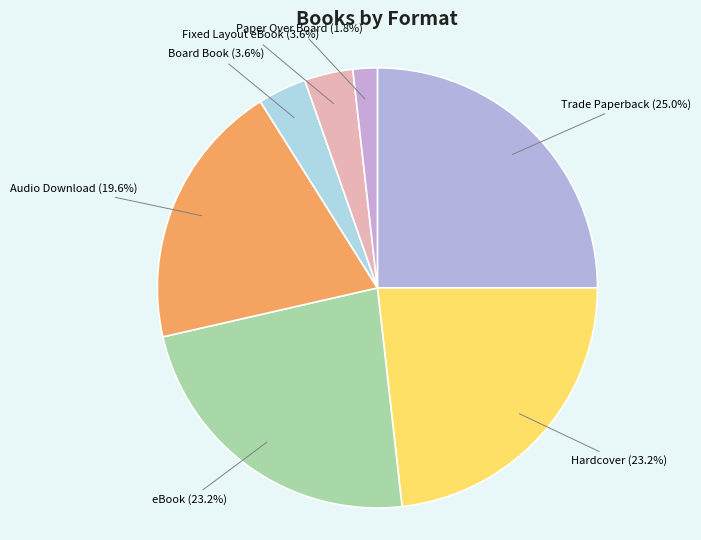

True or false: Audio Download accounts for 35% of the total.

False